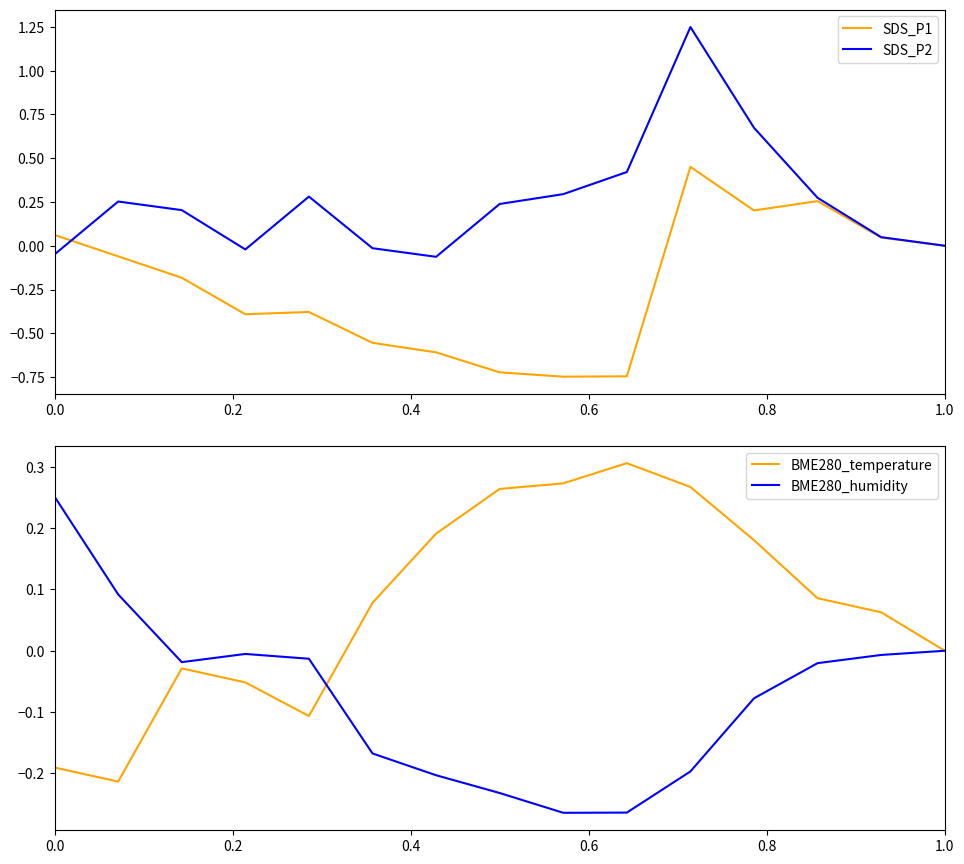

How many values in BME280_temperature are below zero?

5